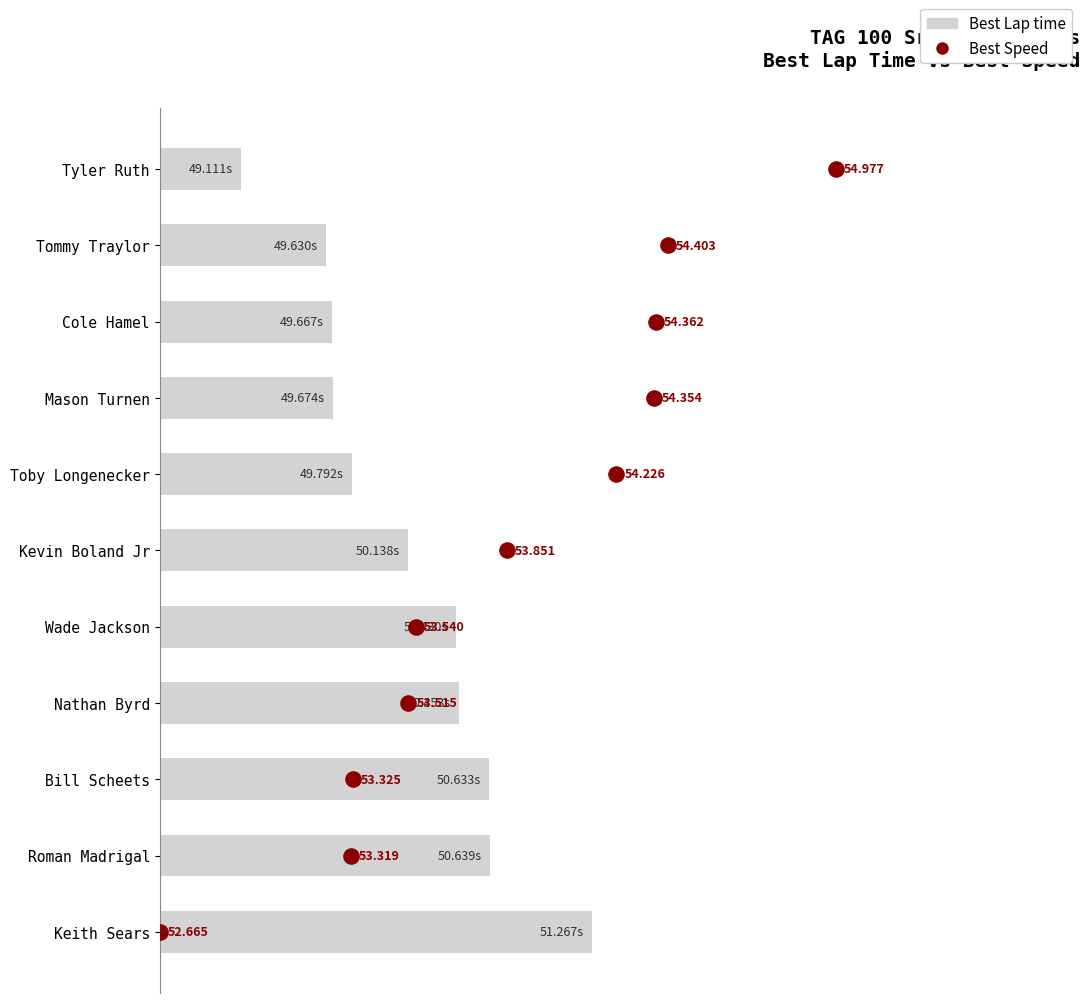

At how many categories does at least one series exceed 0?

11